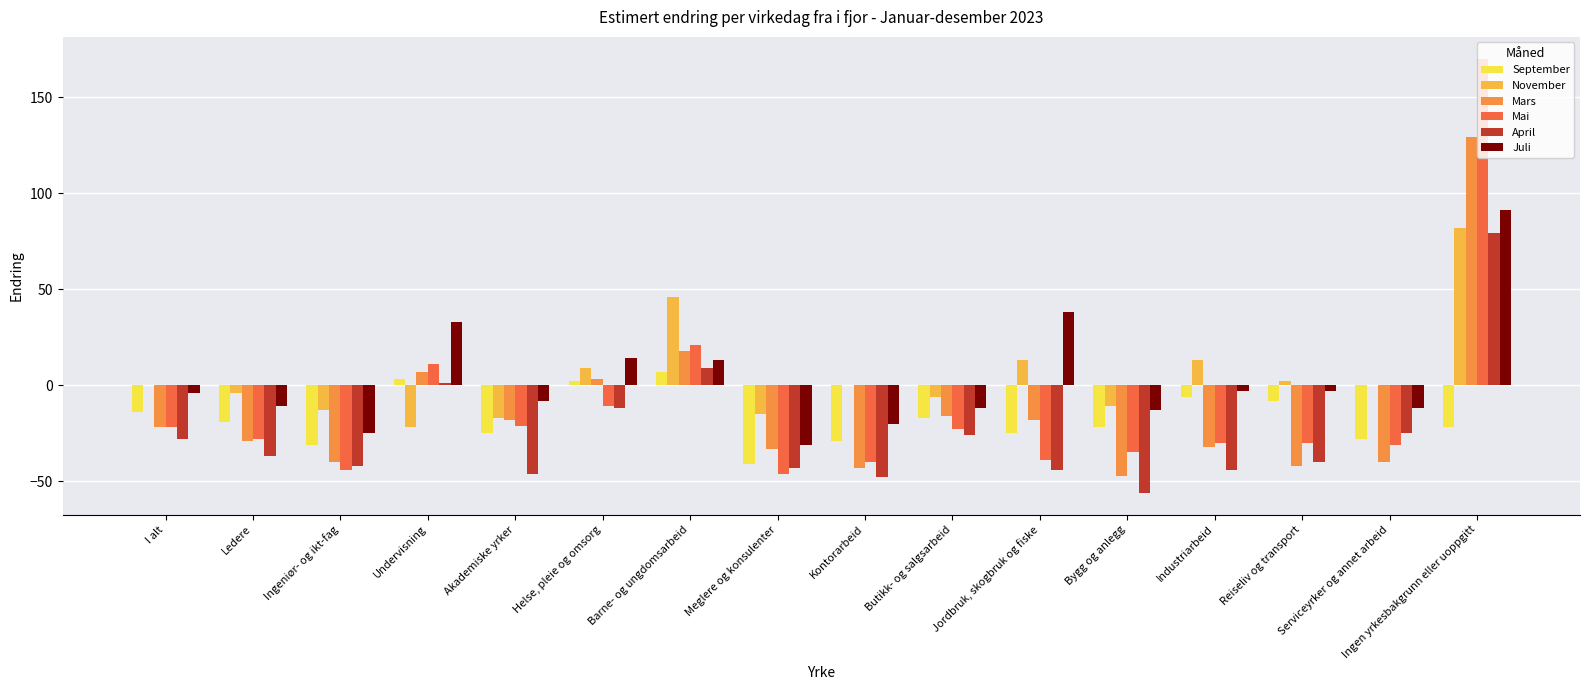

How many data points in September are above -19?

7